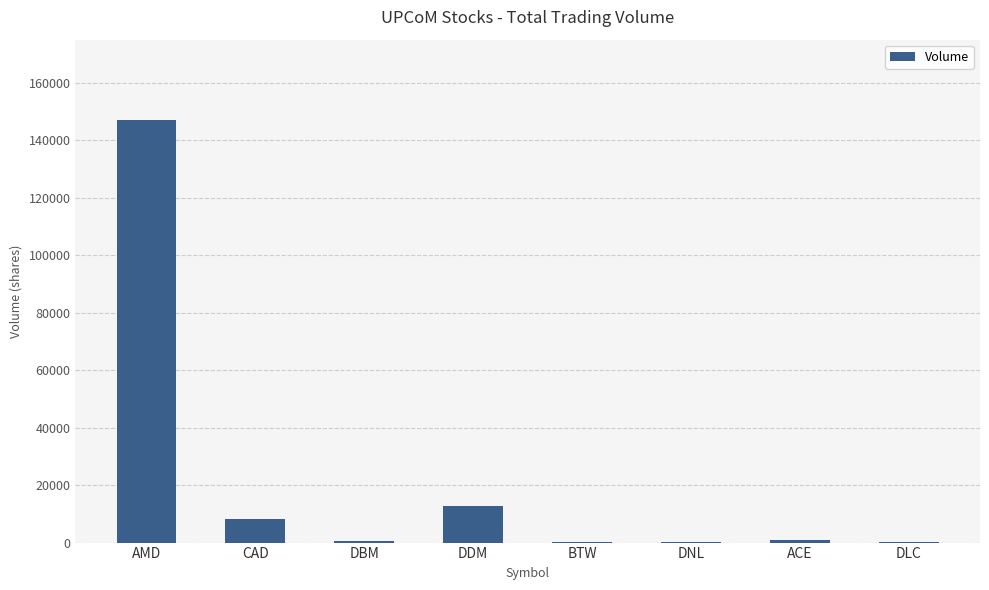

Where does the data first go above 1000?

AMD